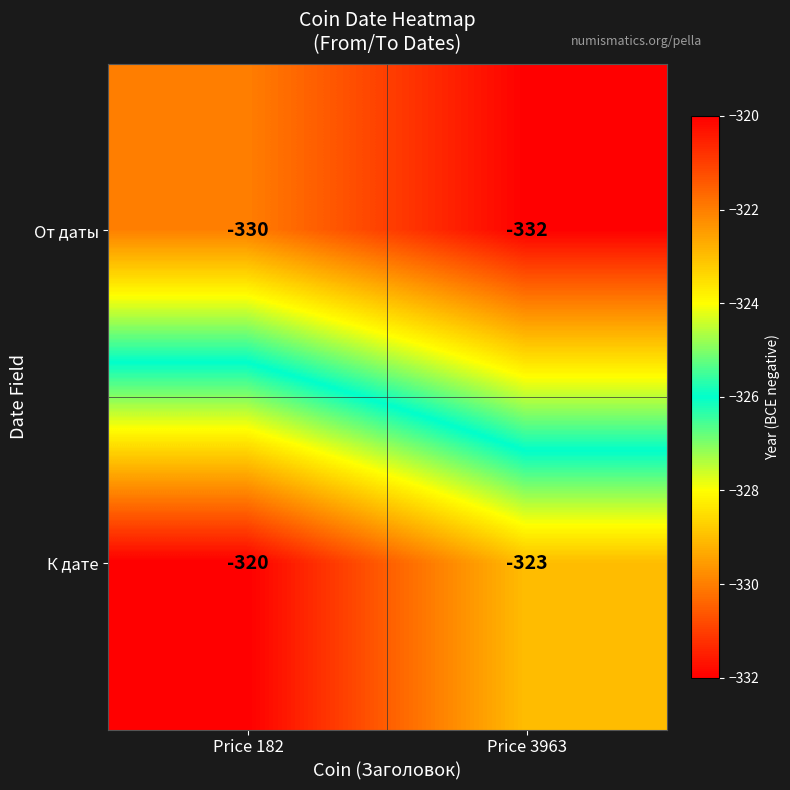

Is it true that К дате equals -536 at Price 3963?

False